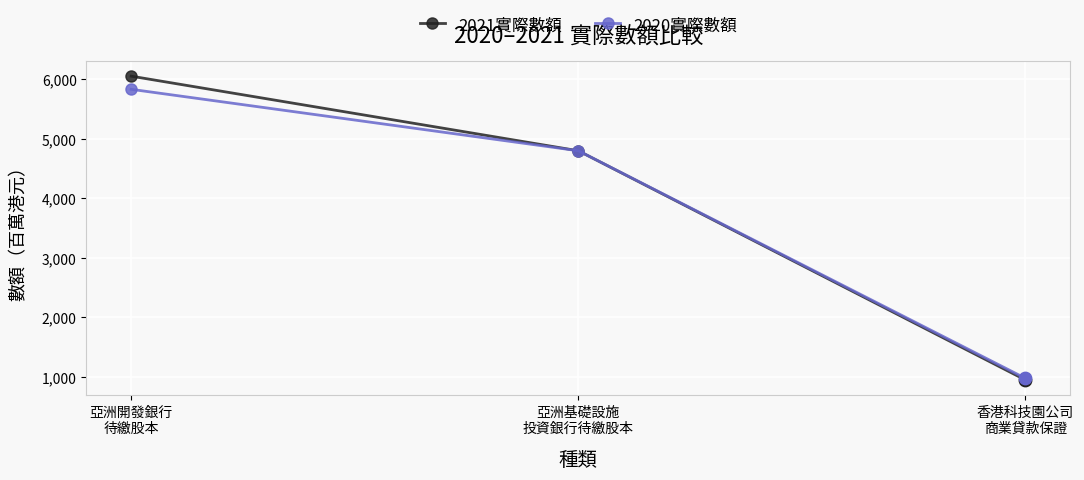

At which category is the sum across all series the highest?

亞洲開發銀行
待繳股本